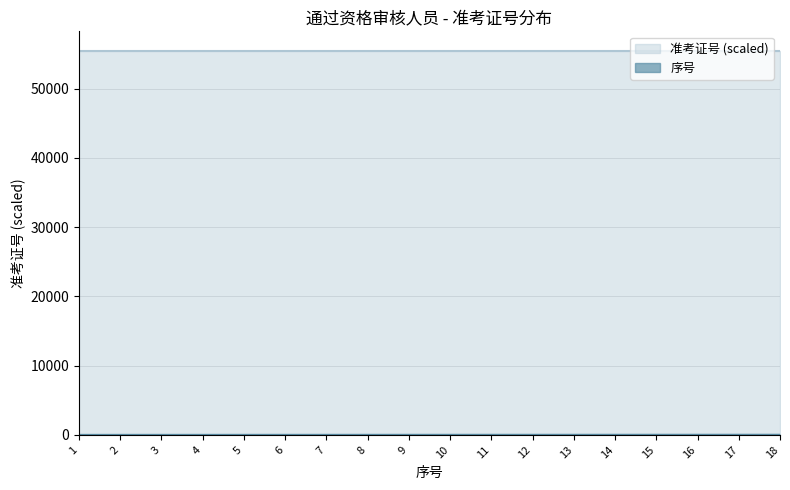

Is the value of 准考证号 at 18 greater than the value of 序号 at 6?

Yes